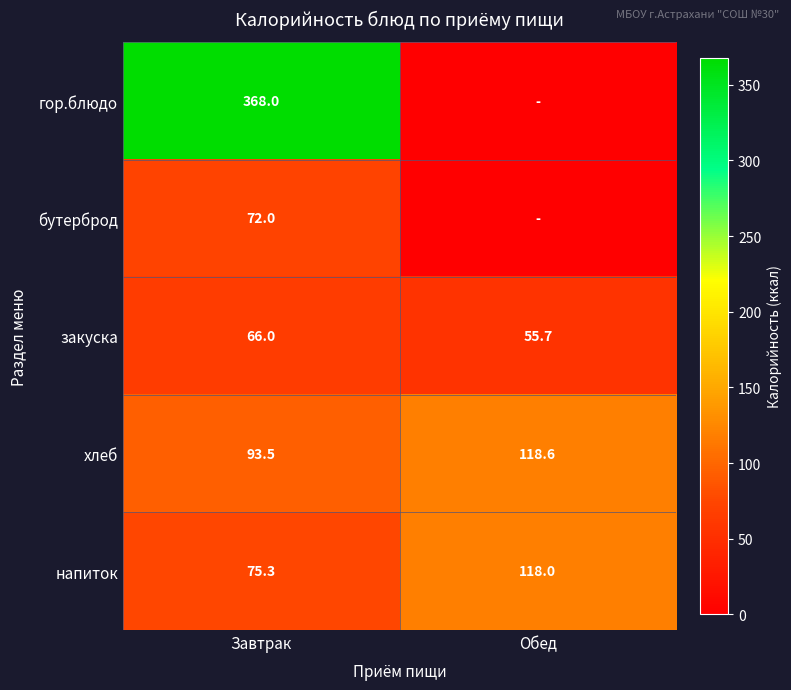

The напиток series shows 175.2 at Обед. True or false?

False